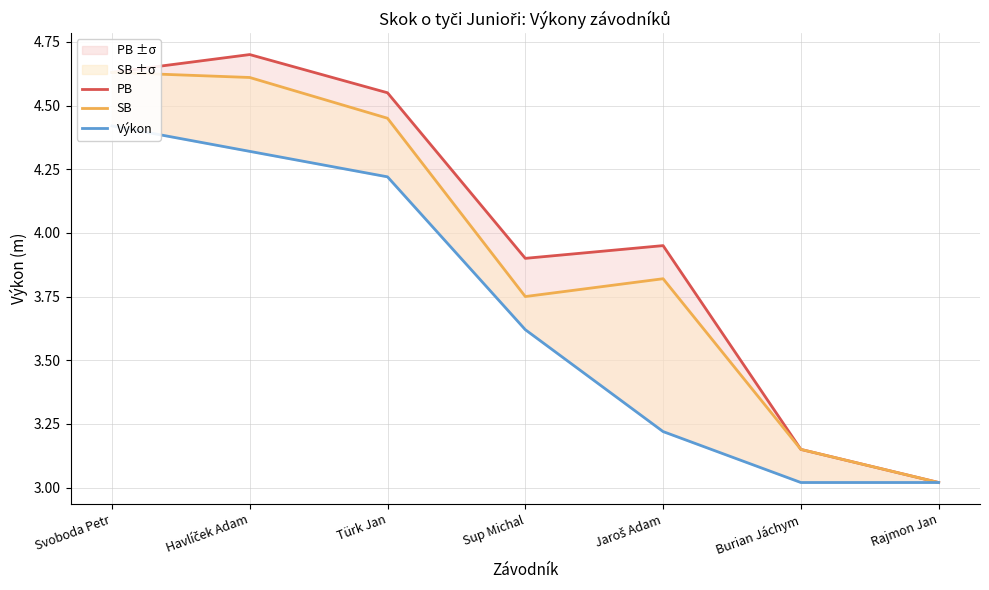

What is the label of the 3rd point from the right?

Jaroš Adam